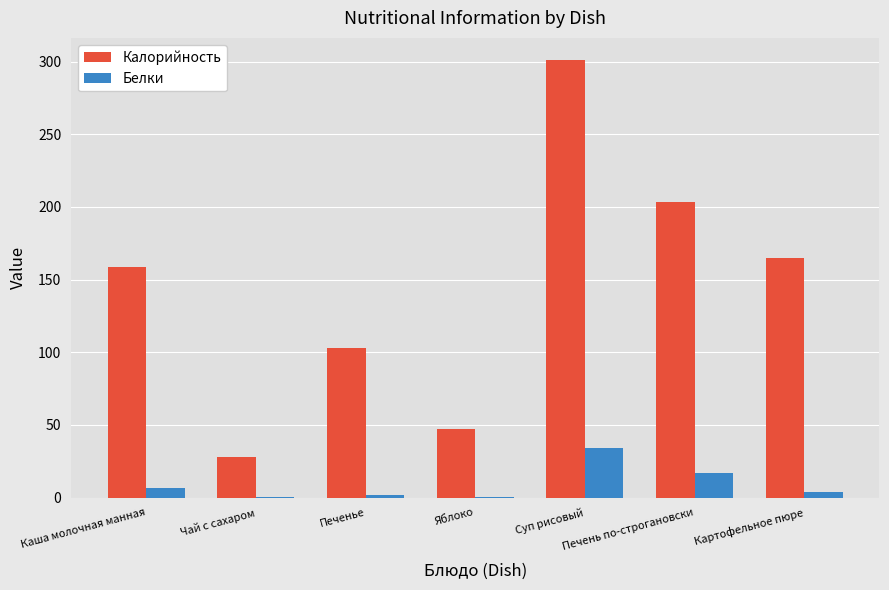

What is the sum of the Белки values at Печенье and Чай с сахаром?

2.1